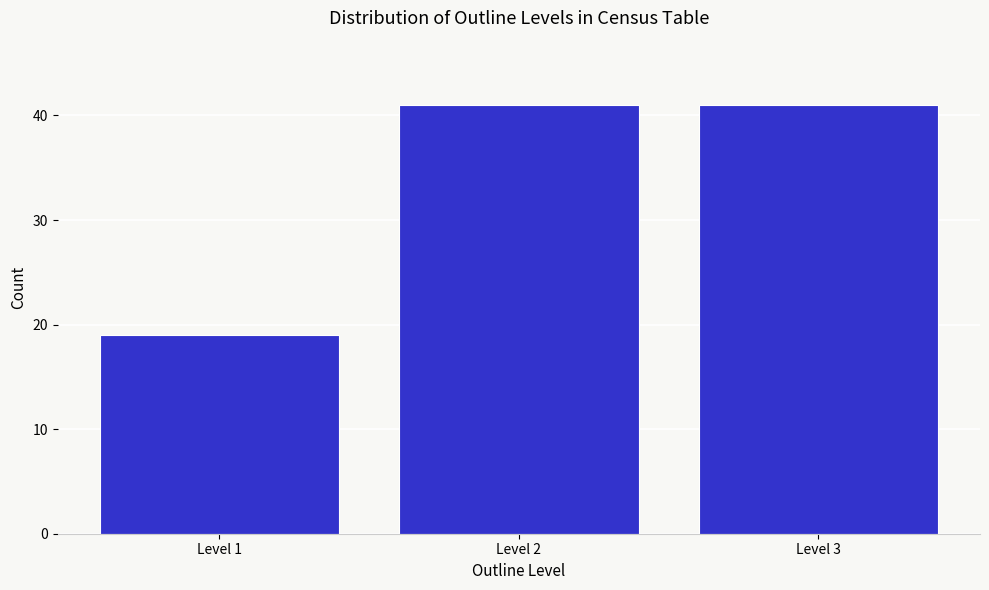

Reading left to right, extract all data points from this chart.

19	41	41